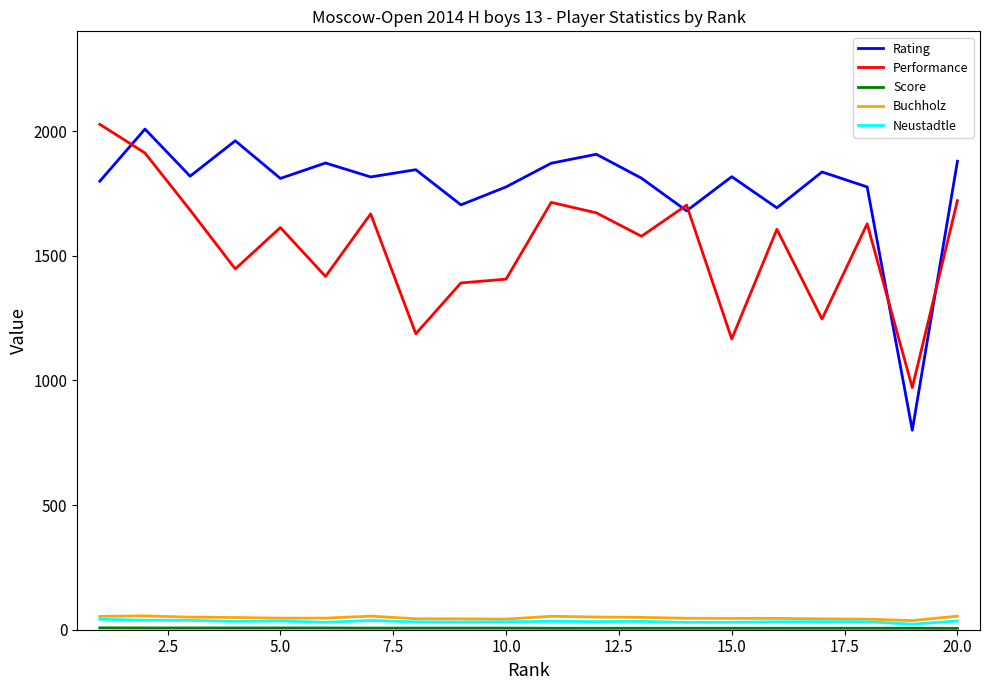

Which series has the largest total across all categories?

Rating